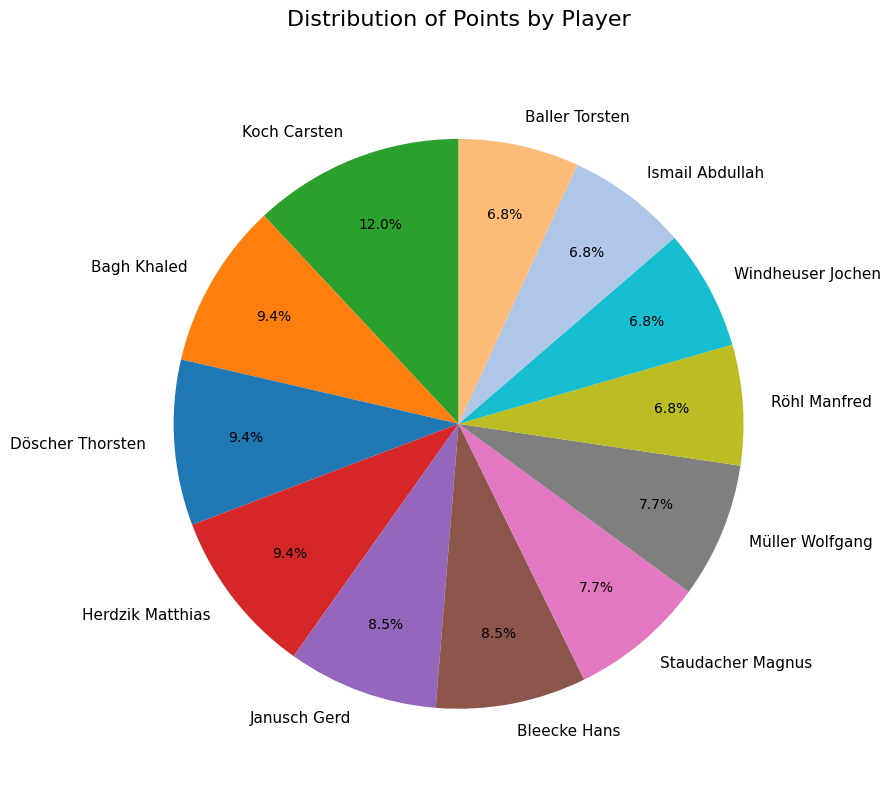

To the nearest percent, what portion does Ismail Abdullah represent?

7%